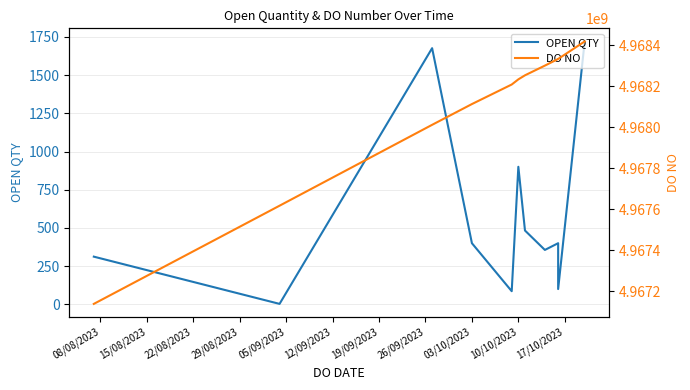

Reading left to right, transcribe all the data shown in this chart.

OPEN QTY: 312	3	1676	400	86	900	483	356	400	400	100	1720
DO NO: 4967137959	4967616882	4968011432	4968112713	4968208076	4968233206	4968252977	4968300297	4968332749	4968332807	4968332846	4968418122